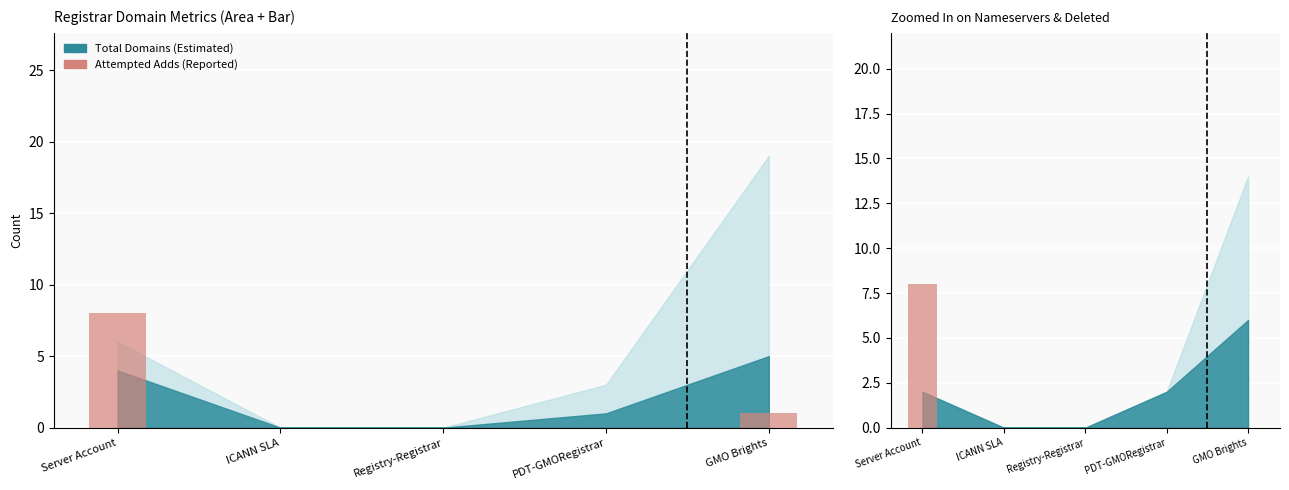

Does the chart contain stacked bars?

No